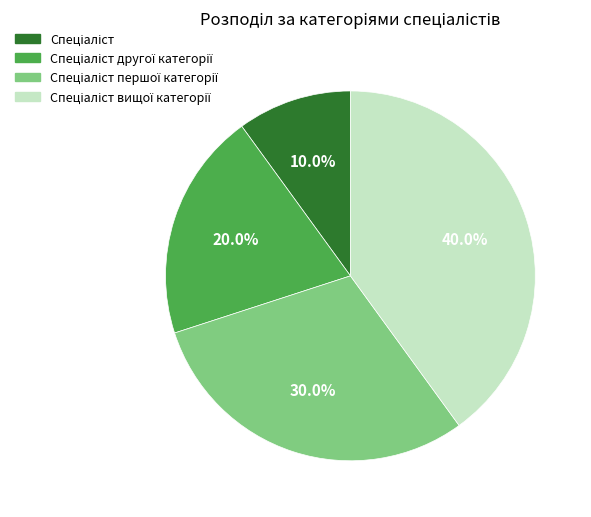

Does any single category account for the majority?

No